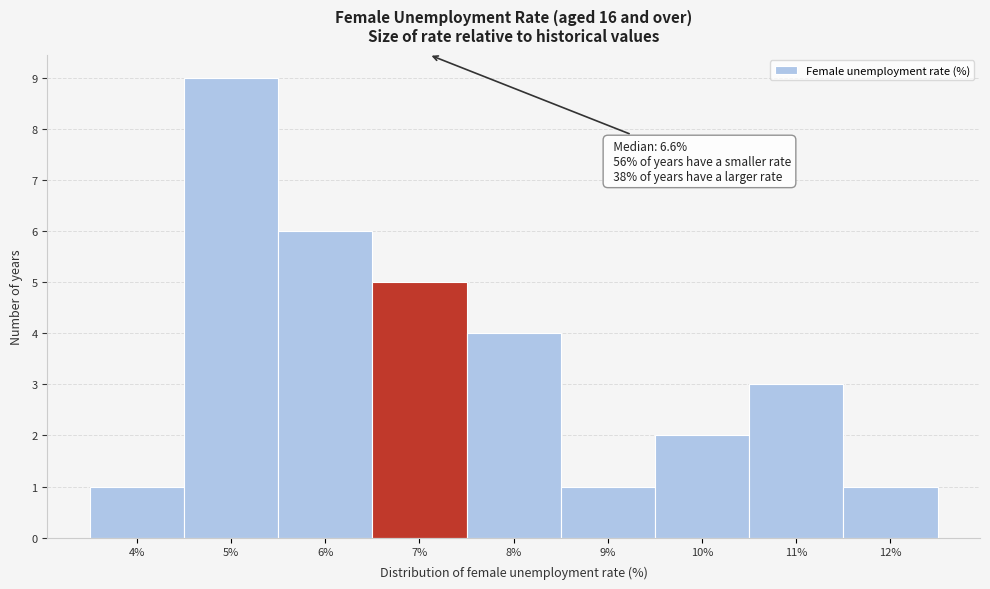

Which range on the x-axis has the tallest bar?

4.5 to 5.5